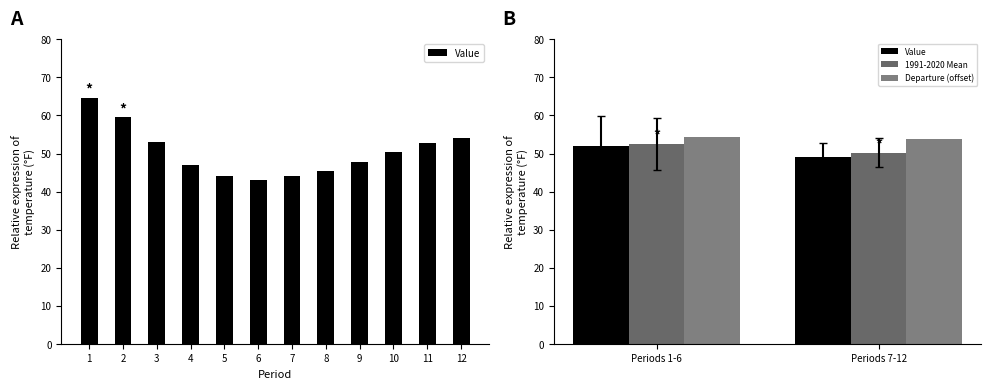

The value of Departure (offset) at Periods 1-6 is 19.9. True or false?

False